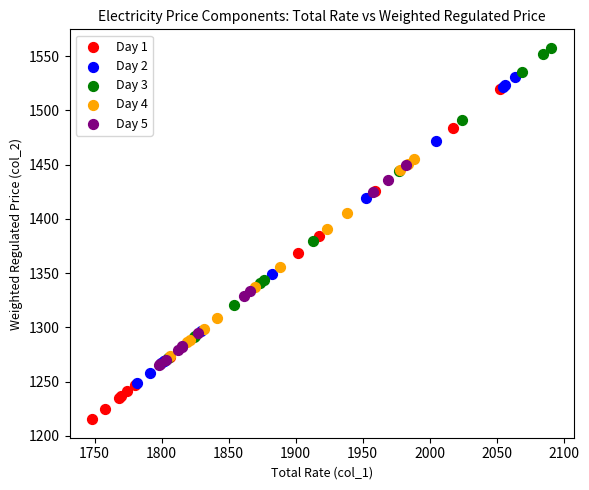

Which series reaches the minimum Y coordinate?

Day 1